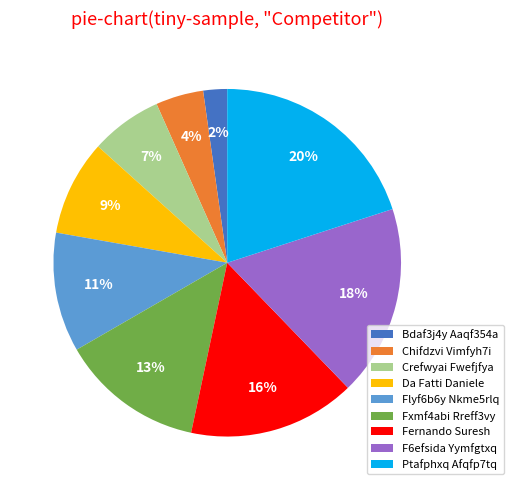

What is the smallest slice in the pie chart?

Bdaf3j4y Aaqf354a